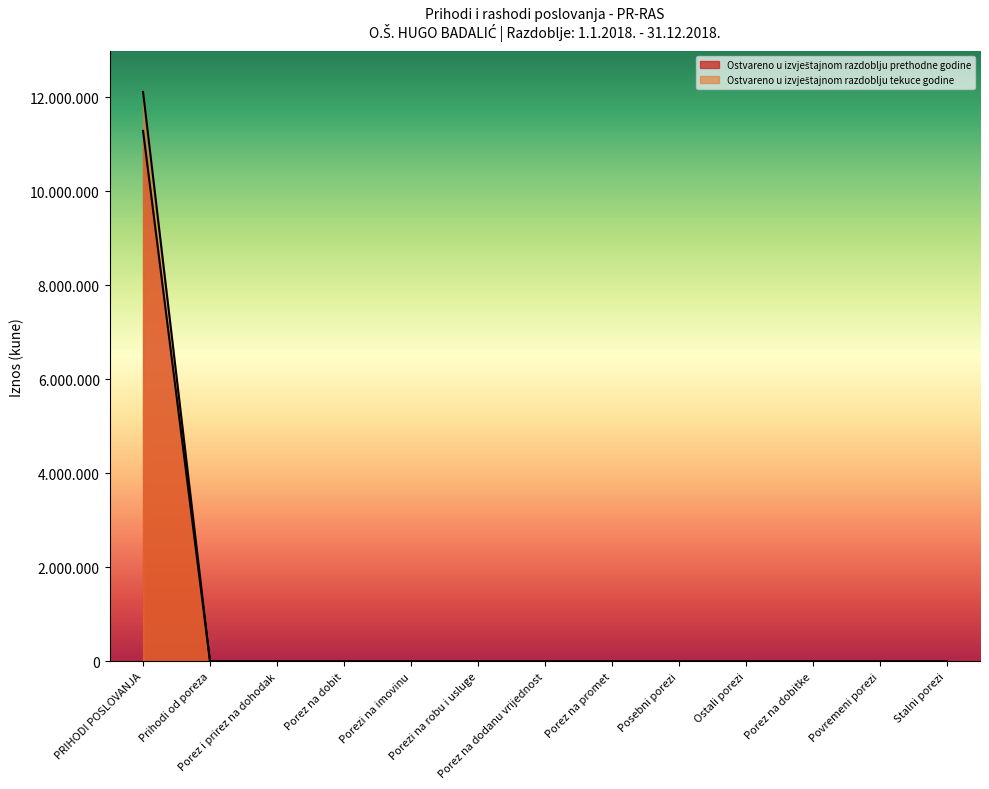

True or false: Ostvareno u izvještajnom razdoblju tekuce godine and Ostvareno u izvještajnom razdoblju prethodne godine cross at least once.

False